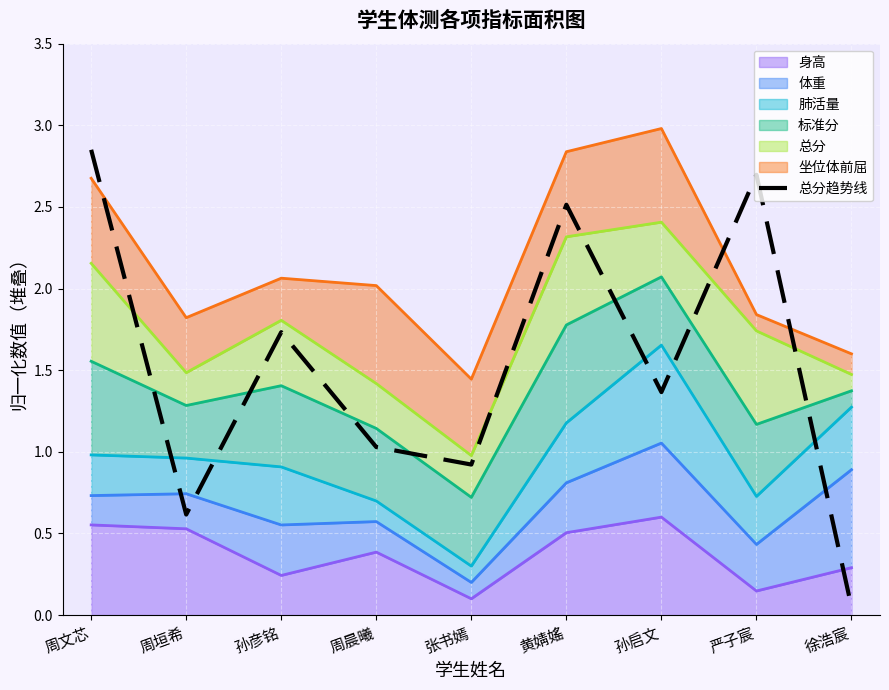

Where is the first local minimum?

周垣希